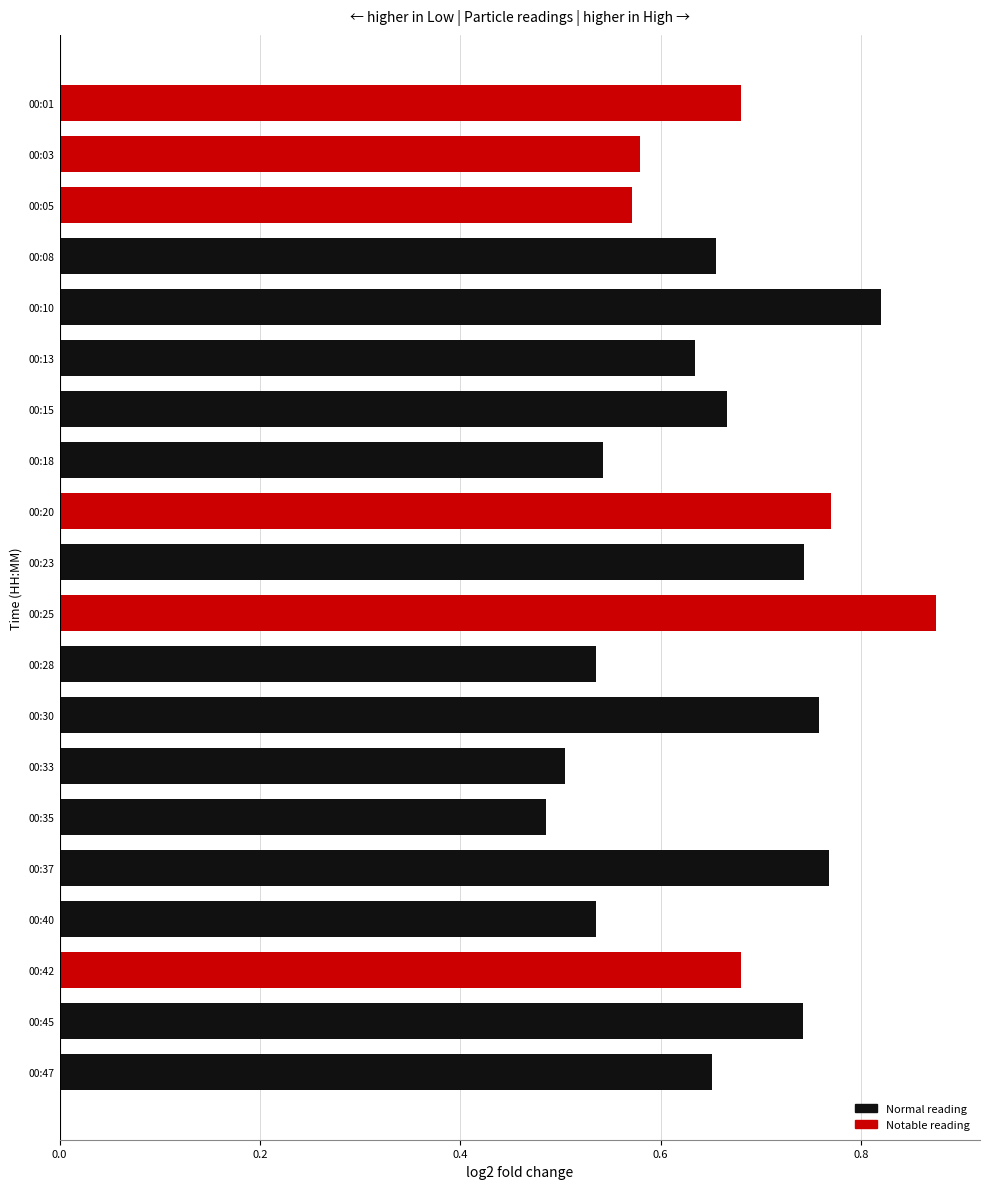

True or false: the data shows 0.5 at 00:40.

True